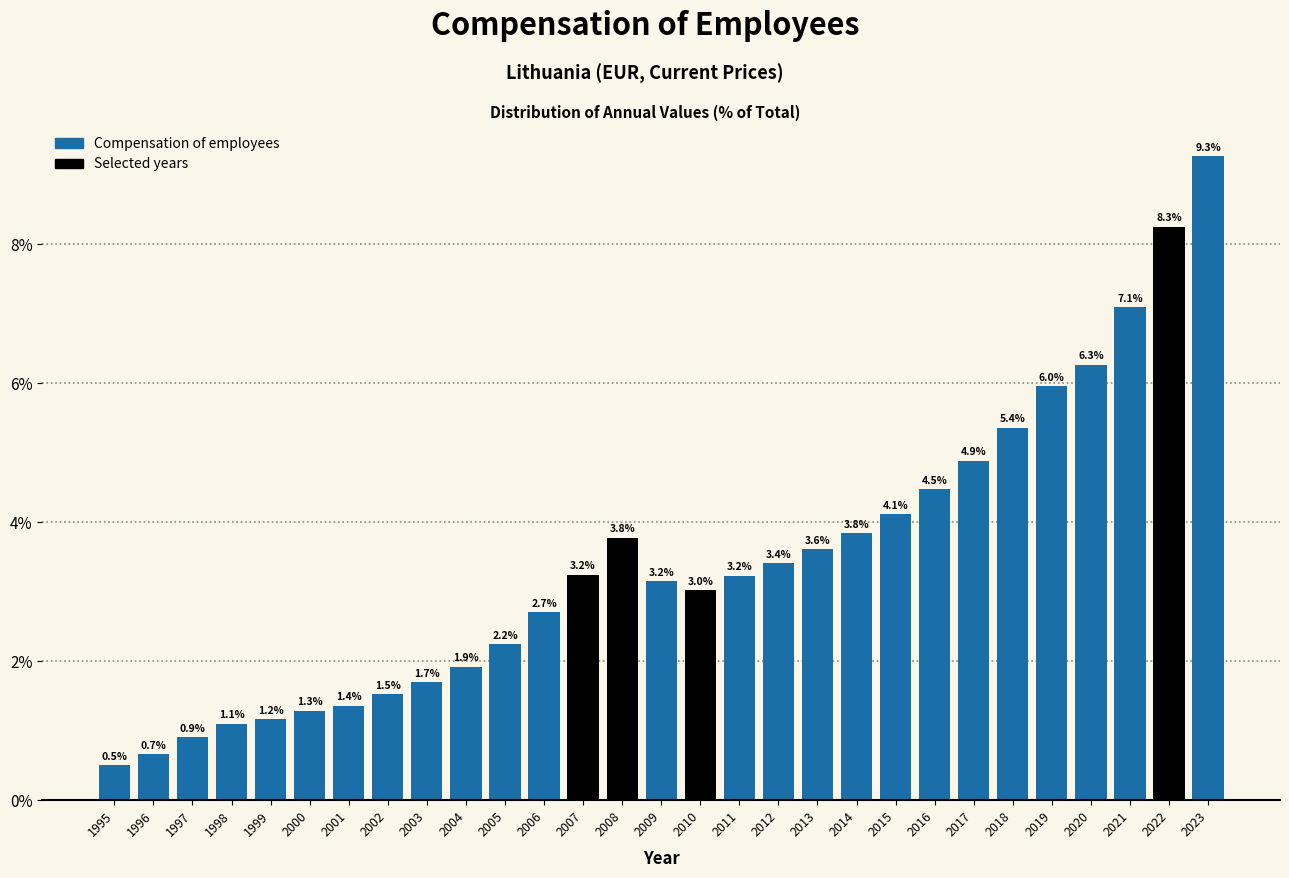

Reading left to right, what are all the values shown in this chart?

1995=0.5	1996=0.7	1997=0.9	1998=1.1	1999=1.2	2000=1.3	2001=1.4	2002=1.5	2003=1.7	2004=1.9	2005=2.2	2006=2.7	2007=3.2	2008=3.8	2009=3.2	2010=3.0	2011=3.2	2012=3.4	2013=3.6	2014=3.8	2015=4.1	2016=4.5	2017=4.9	2018=5.4	2019=6.0	2020=6.3	2021=7.1	2022=8.3	2023=9.3